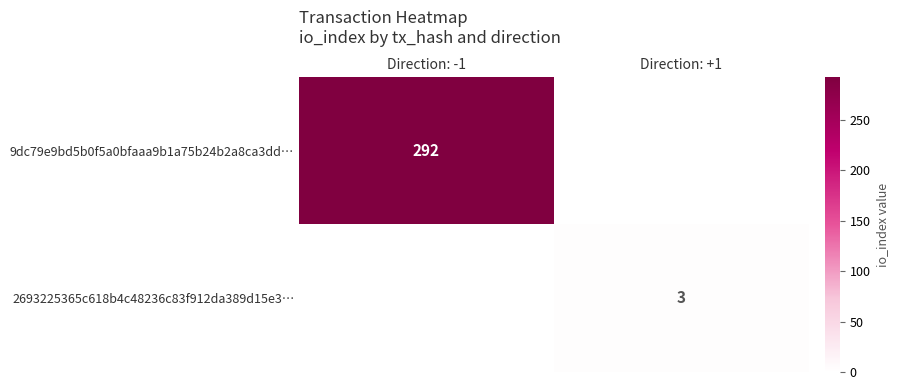

True or false: 2693225365c618b4c48236c83f912da389d15e3… has a value of 3 at Direction: +1.

True